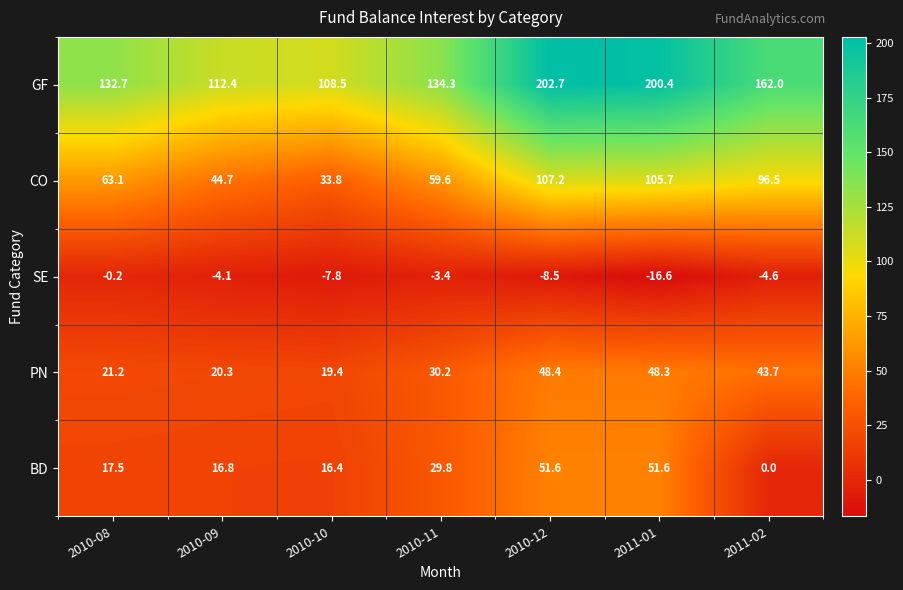

Is it true that BD equals 16.4 at 2010-10?

True